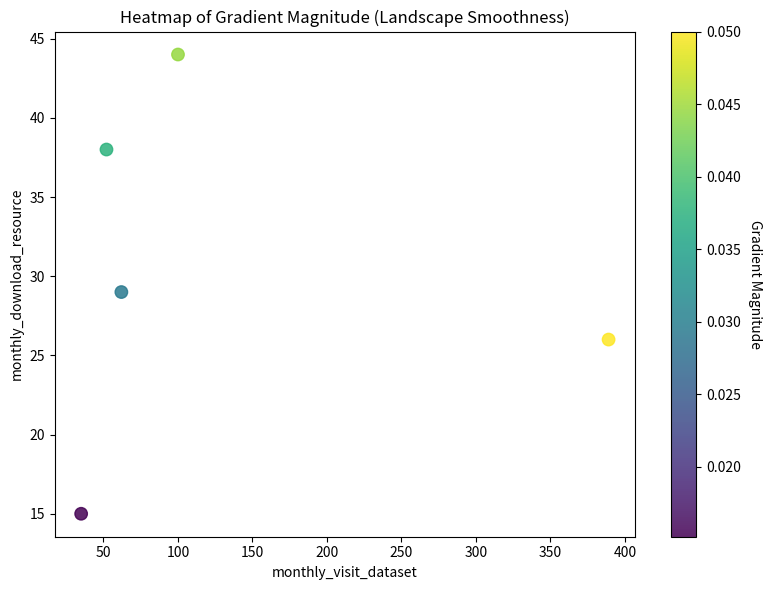

List the coordinates of all points as (Y, X) pairs, reading left to right.

(15, 35)  (38, 52)  (29, 62)  (44, 100)  (26, 389)